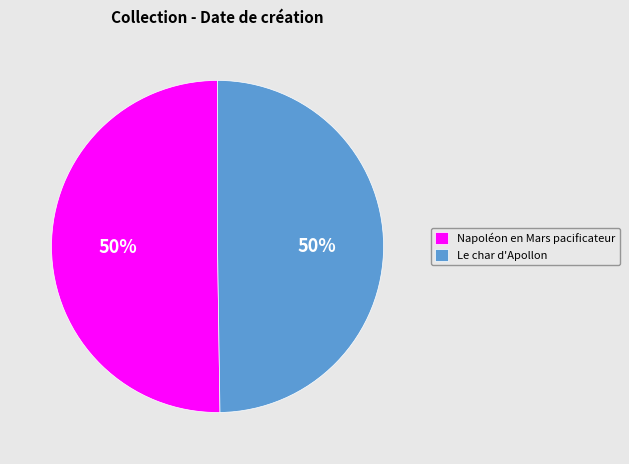

What is the ratio of the value at Le char d'Apollon to the value at Napoléon en Mars pacificateur?

1.0